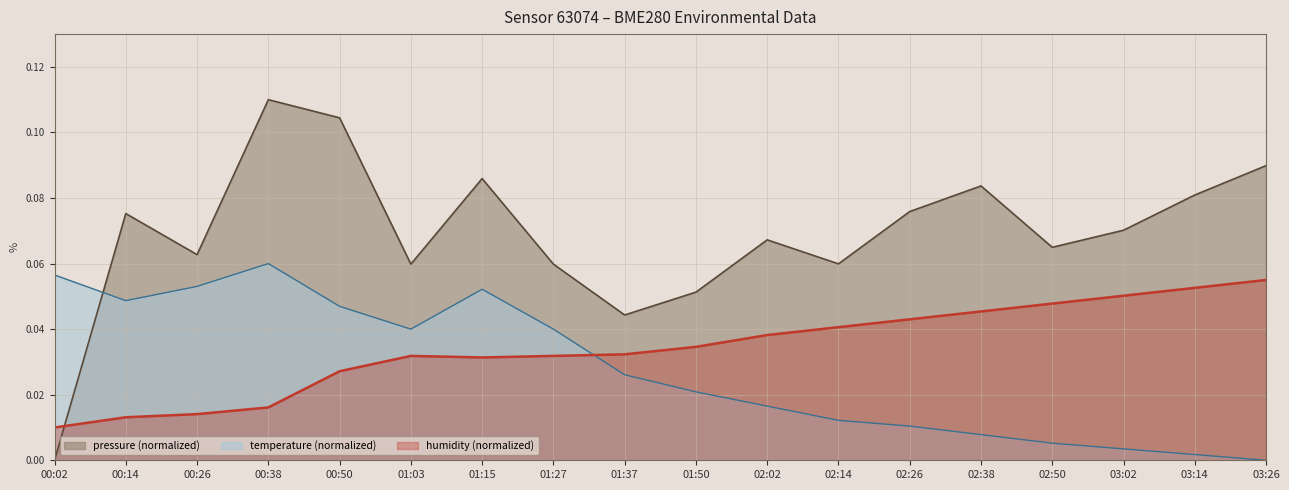

How many categories are shown in the chart?

18